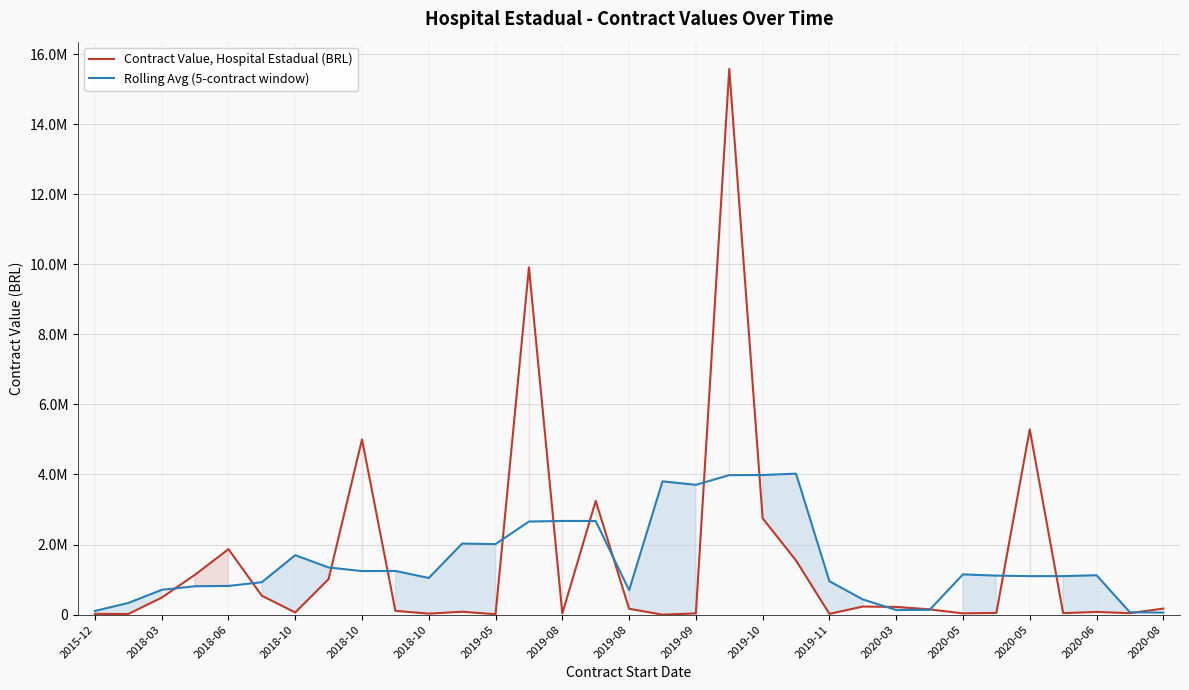

List the series in order of their overall mean, lowest first.

Rolling Avg (5-contract window), Contract Value, Hospital Estadual (BRL)